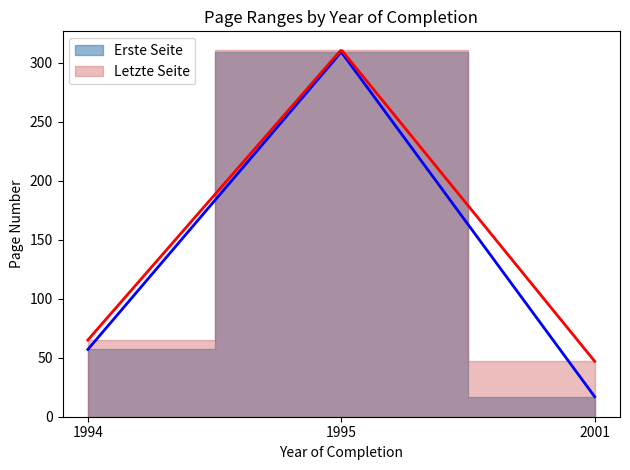

Reading left to right, extract all data points from this chart.

Erste Seite: 57	309	17
Letzte Seite: 65	311	47